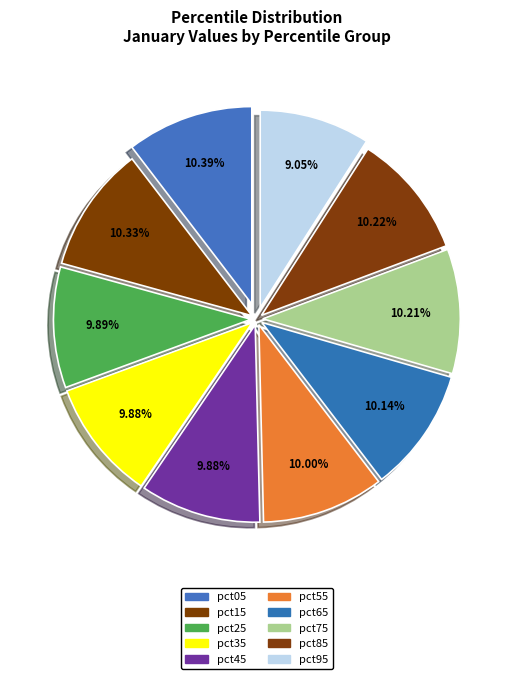

How many slices are in this pie chart?

10